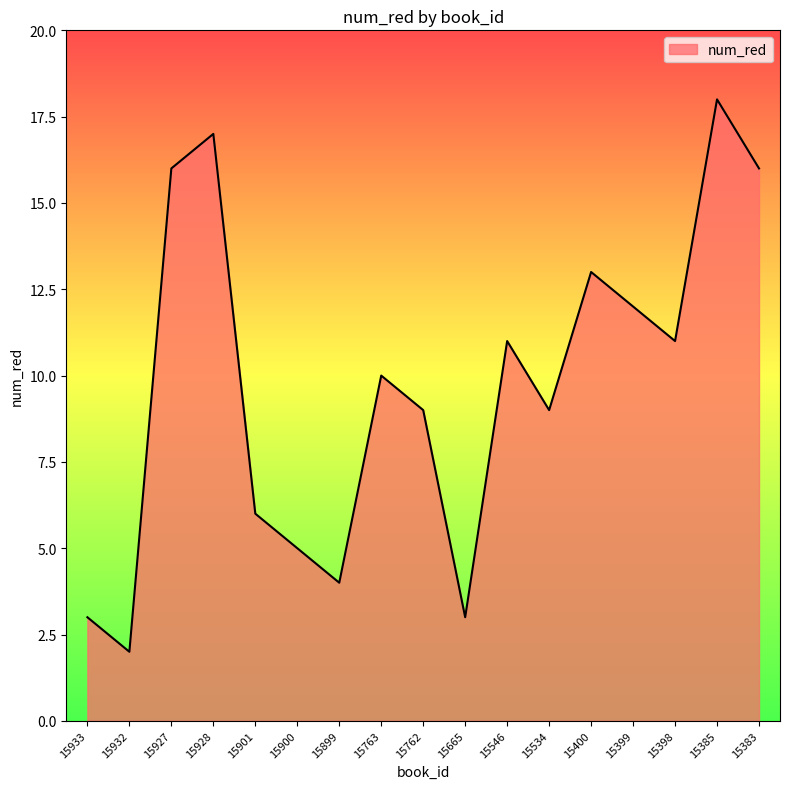

What is the difference between the values at 15763 and 15927?

6